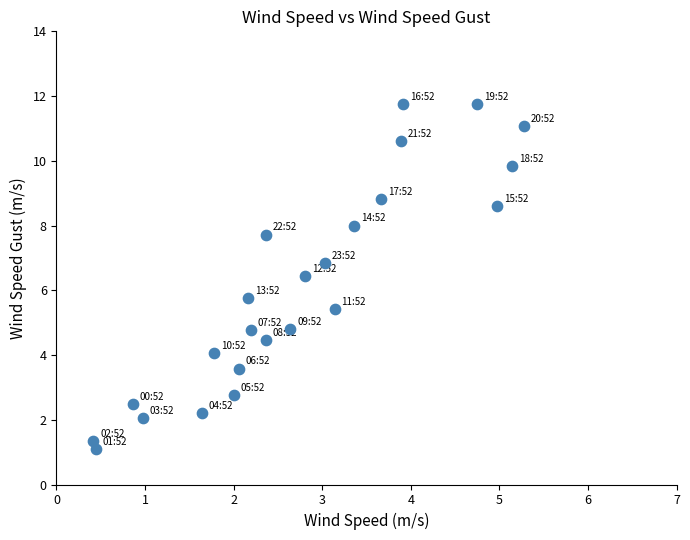

What Y value in the scatter plot is closest to 6?

5.8